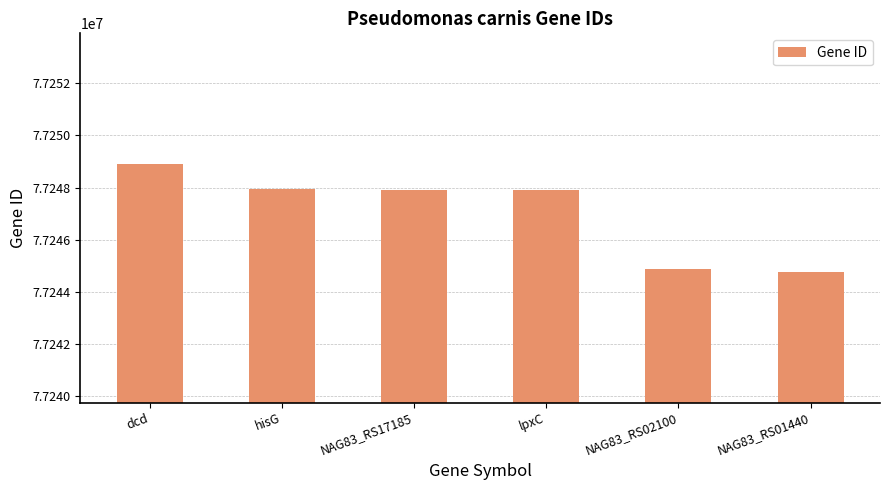

What is the change in value from hisG to NAG83_RS01440?

-3182